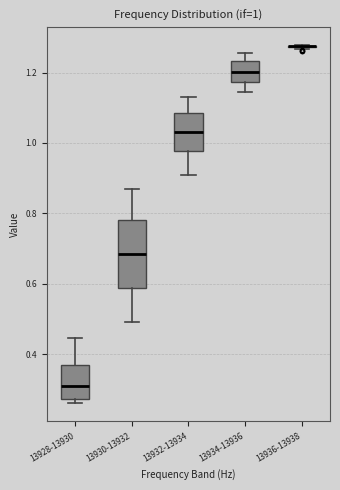

Which box is the tallest, from its lower edge to its upper edge?

13930-13932